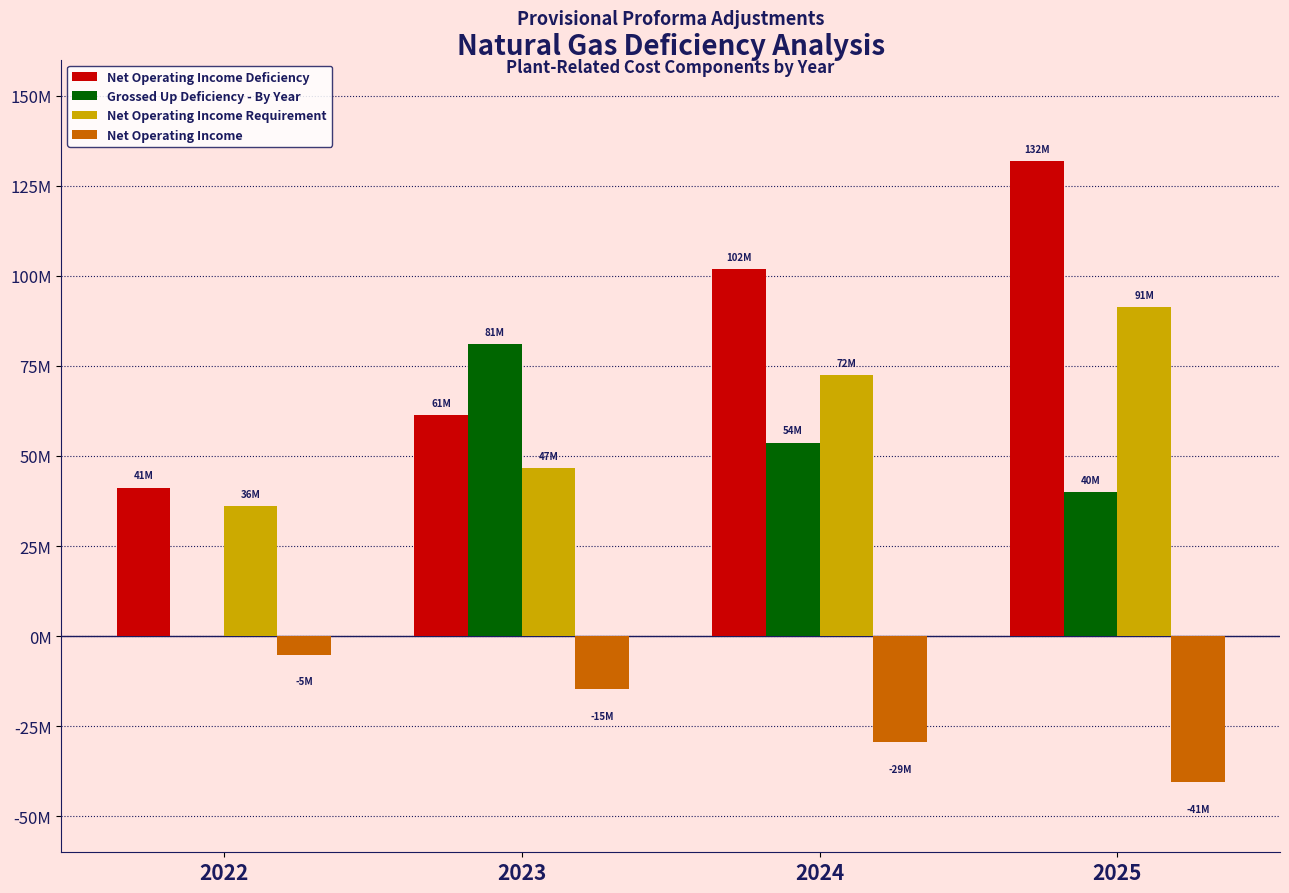

What are all the series names shown in the legend?

Net Operating Income Deficiency, Grossed Up Deficiency - By Year, Net Operating Income Requirement, Net Operating Income